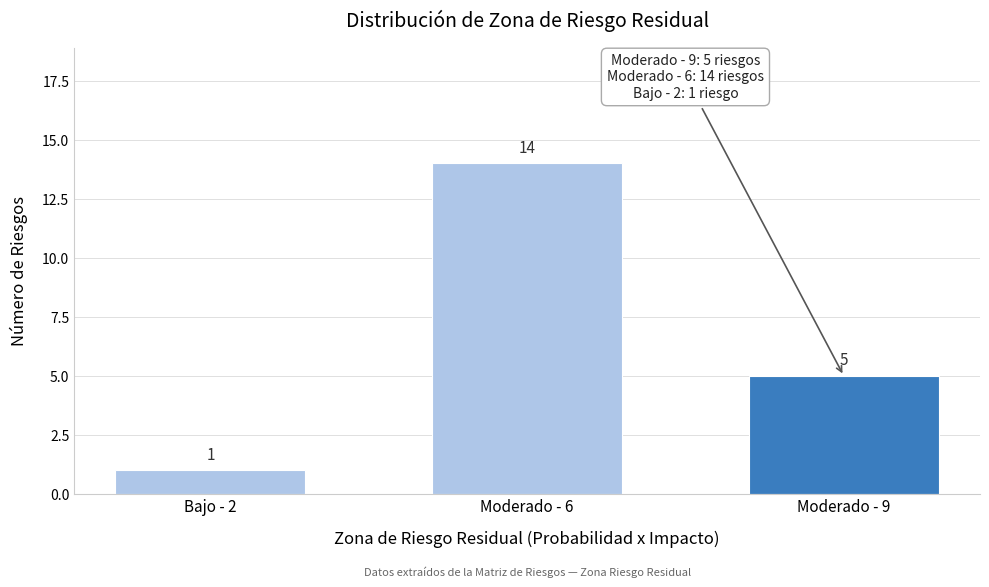

Reading right to left, extract all data points from this chart.

Moderado - 9=5	Moderado - 6=14	Bajo - 2=1